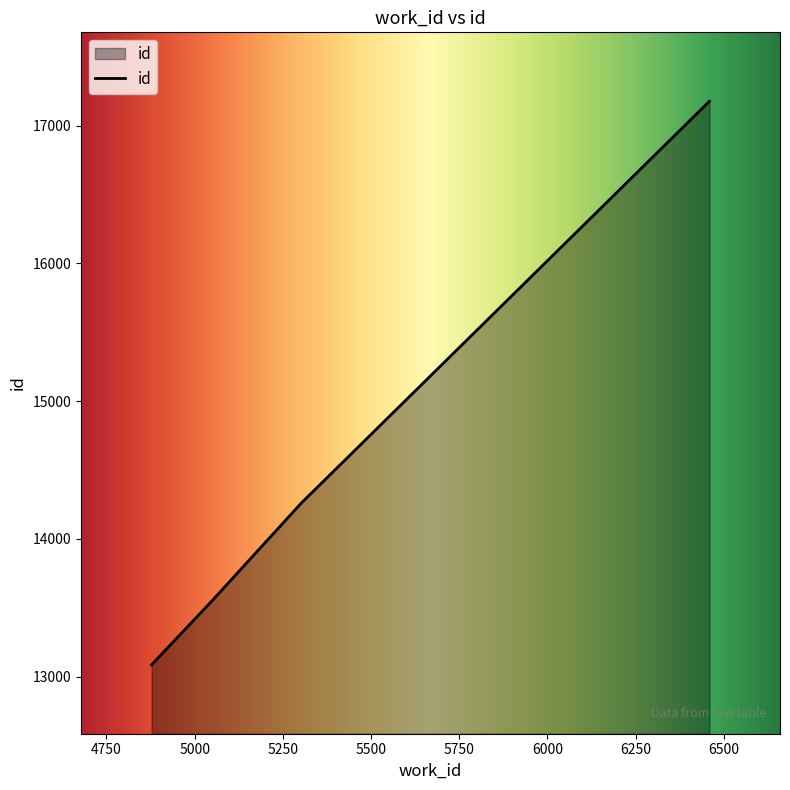

What is the smallest value displayed?

13087